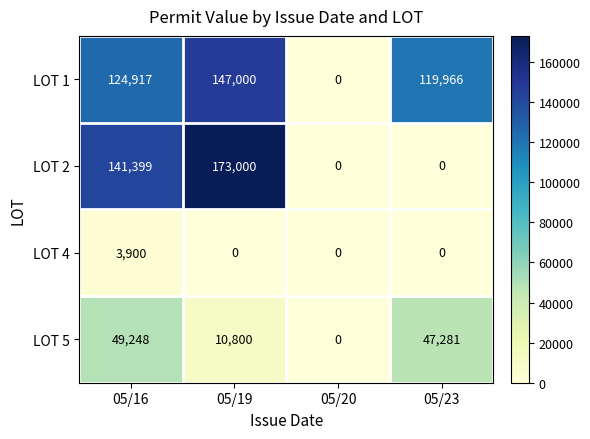

List the series in order of their peak value, lowest first.

LOT 4, LOT 5, LOT 1, LOT 2